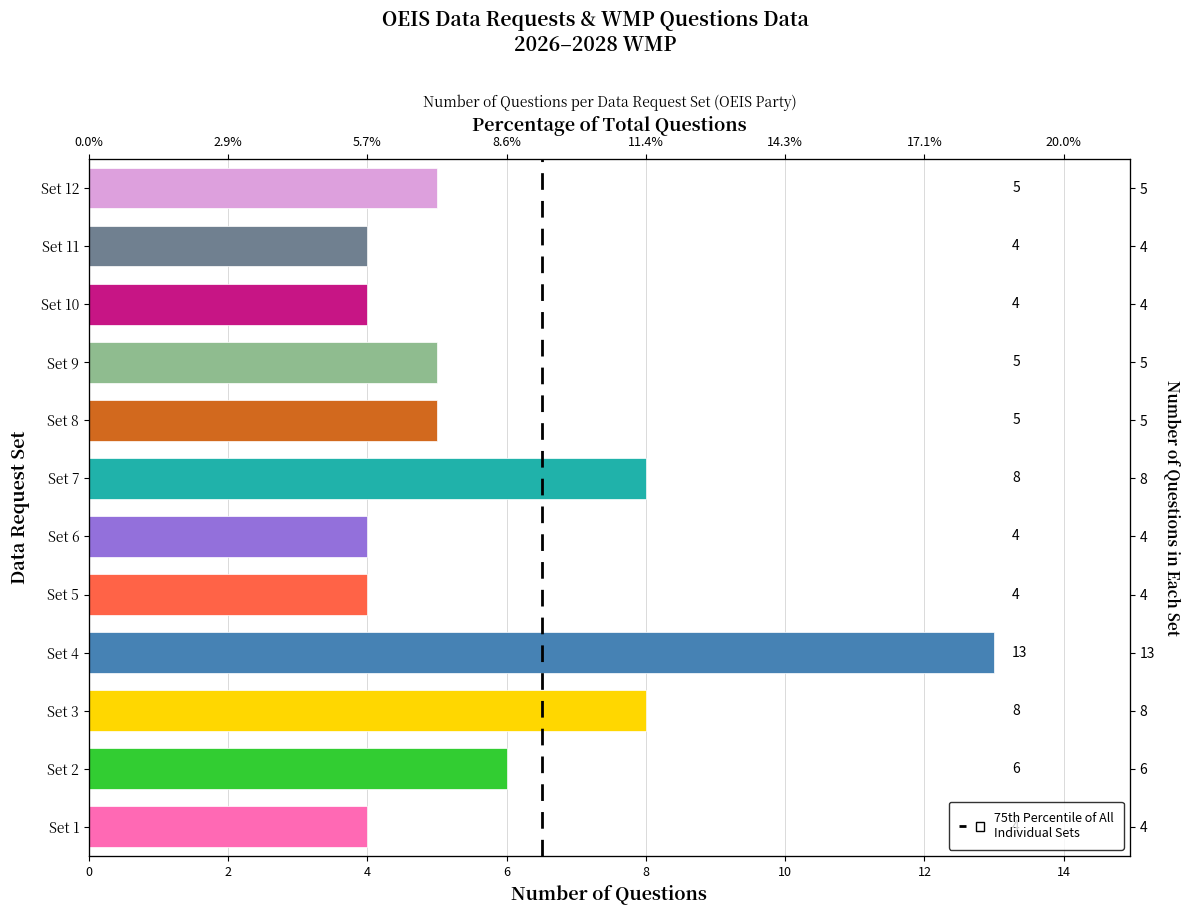

What is the value of the 2nd bar from the left?

6